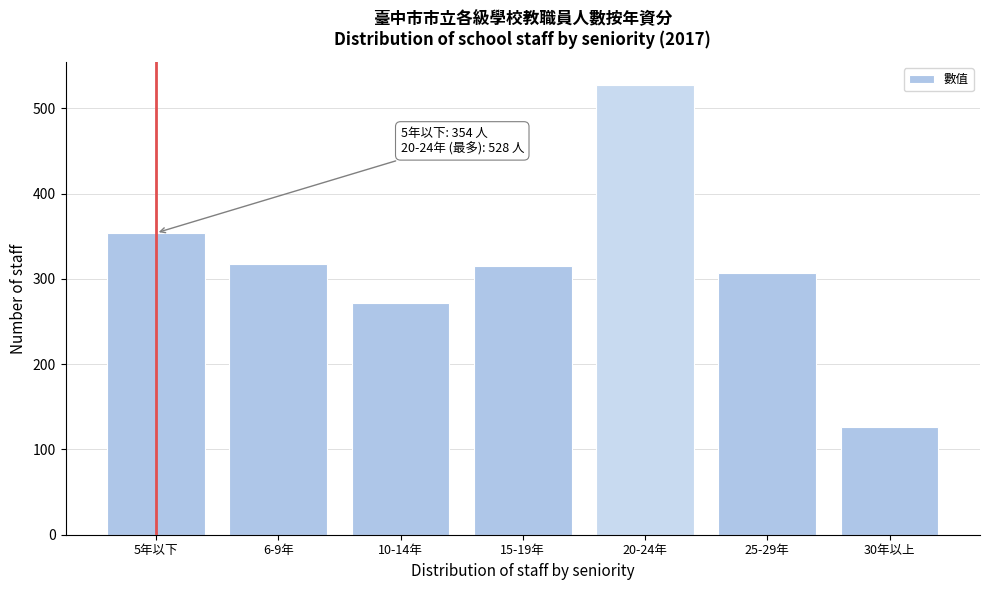

Reading left to right, transcribe all the data shown in this chart.

354	318	272	315	528	307	126